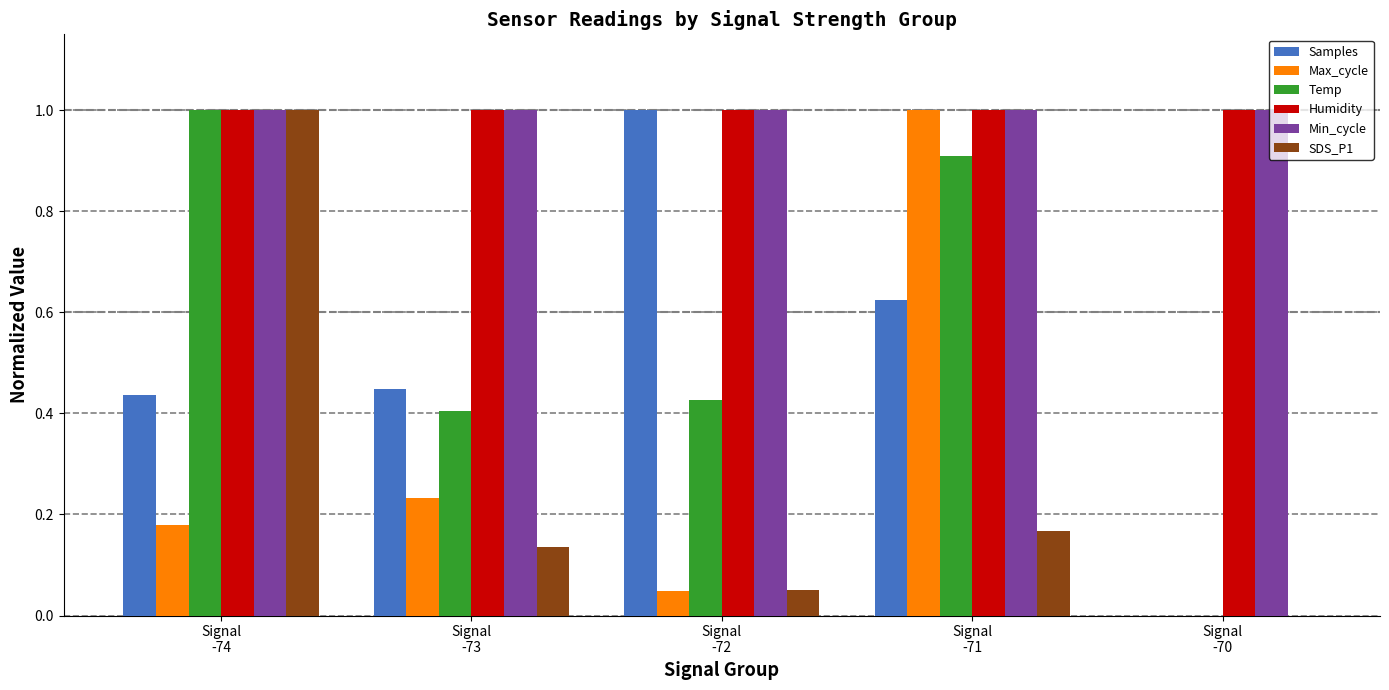

Is the value of Humidity at Signal
-70 greater than the value of Max_cycle at Signal
-72?

Yes